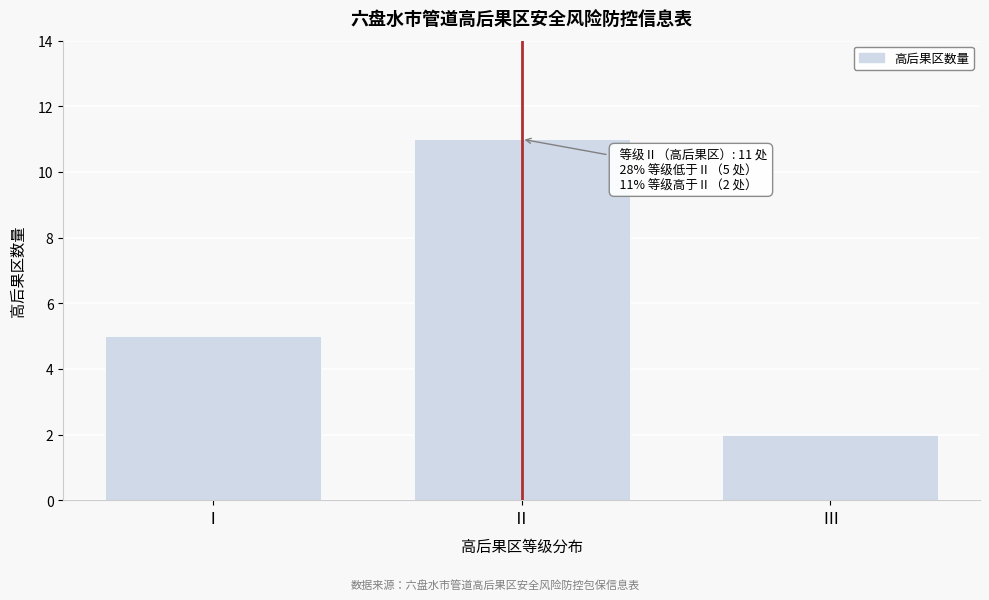

Reading right to left, list all the values displayed in this chart.

Ⅲ=2	Ⅱ=11	Ⅰ=5